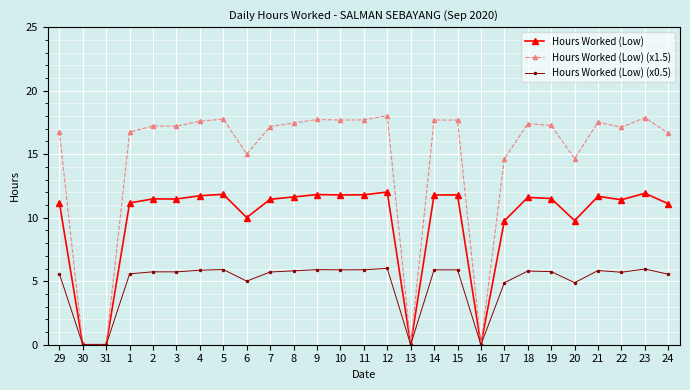

At which label is Hours Worked (Low) (x1.5) closest to 9?

17